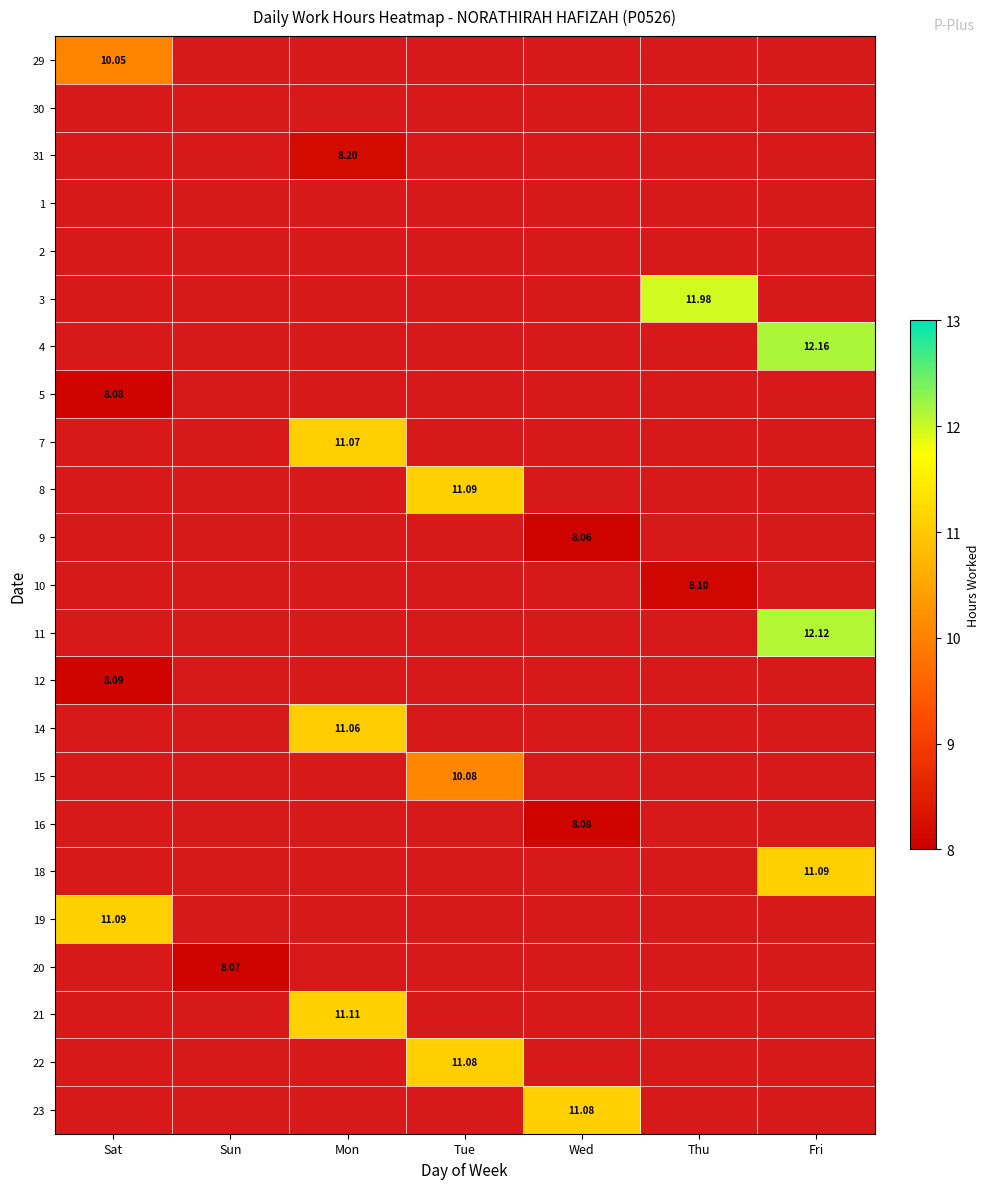

Between Mon and Fri, which is larger?

Mon